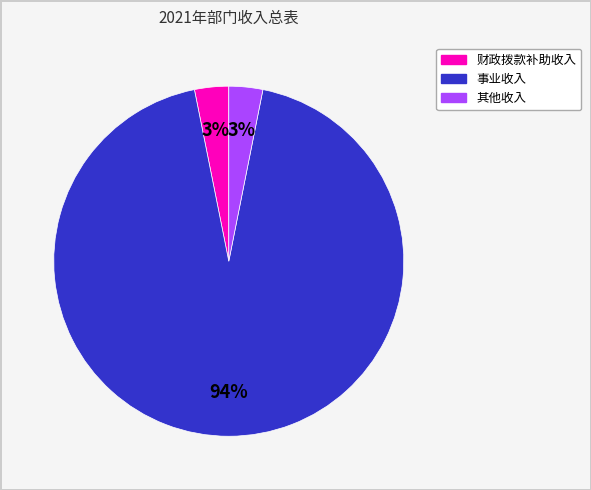

What is the largest slice in the pie chart?

事业收入